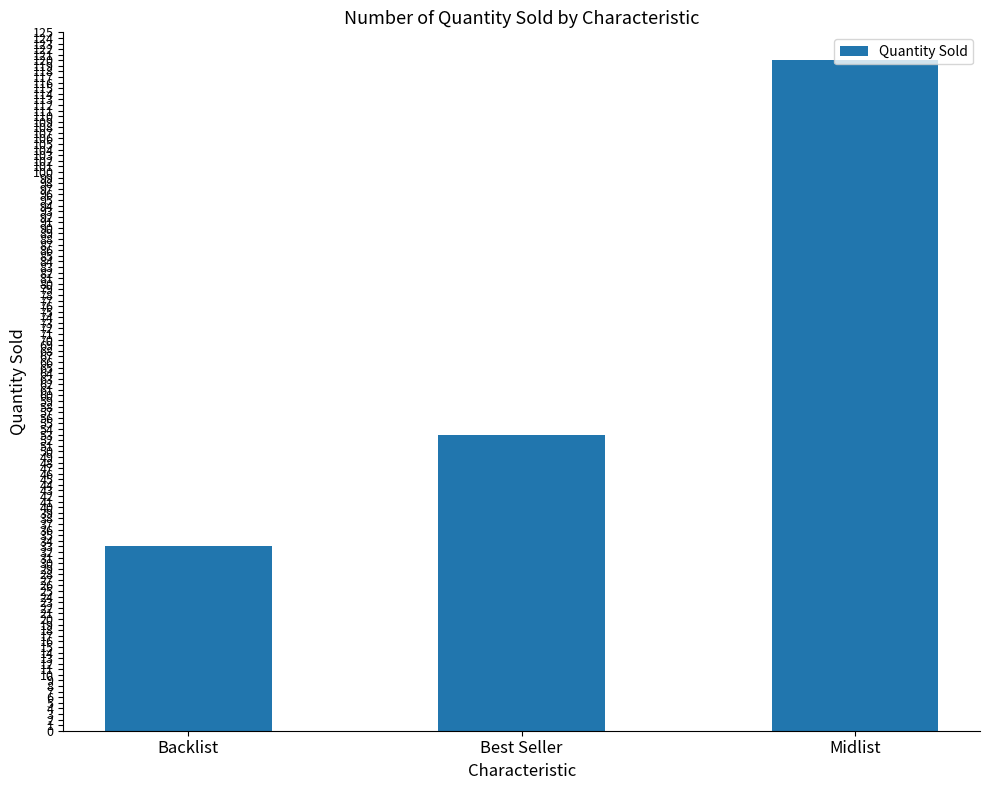

Reading right to left, transcribe all the data shown in this chart.

120	53	33